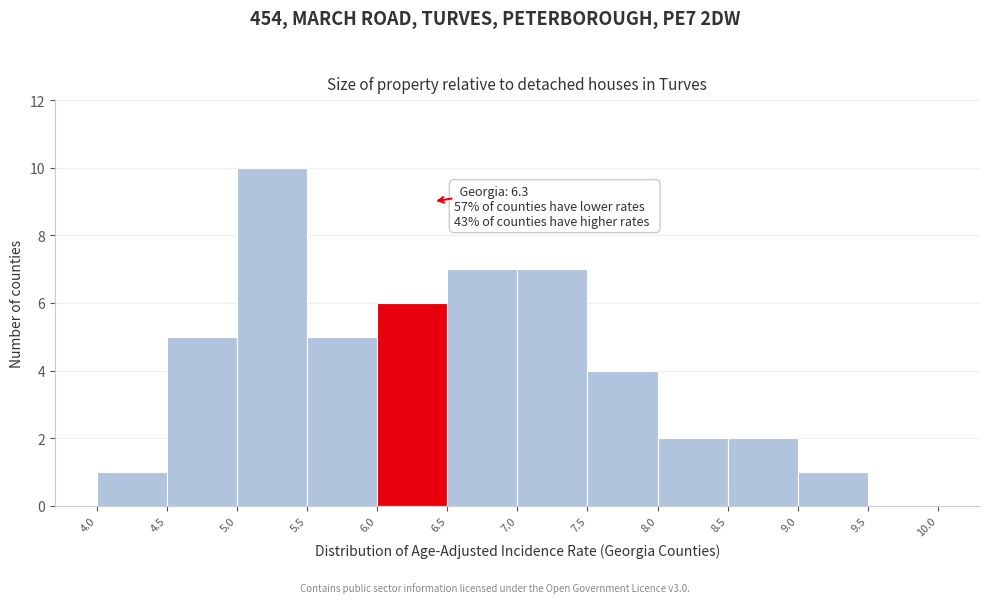

Over which range of the x-axis is the bar tallest?

5.0 to 5.5